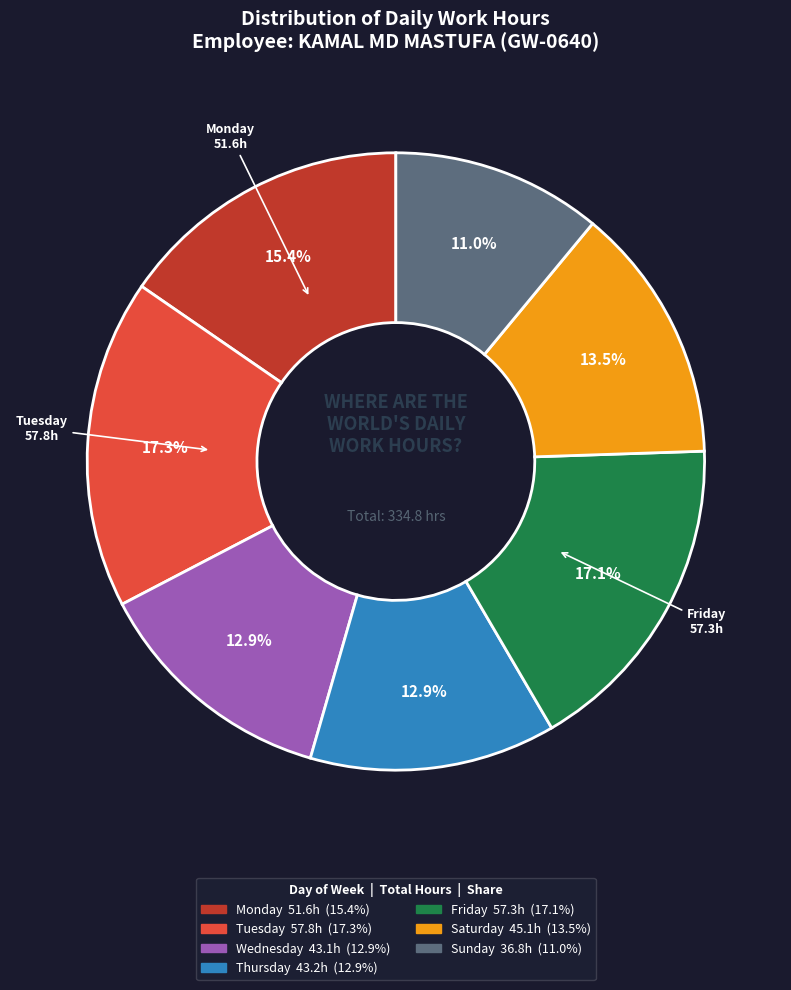

Is there any slice that represents more than half of the pie?

No